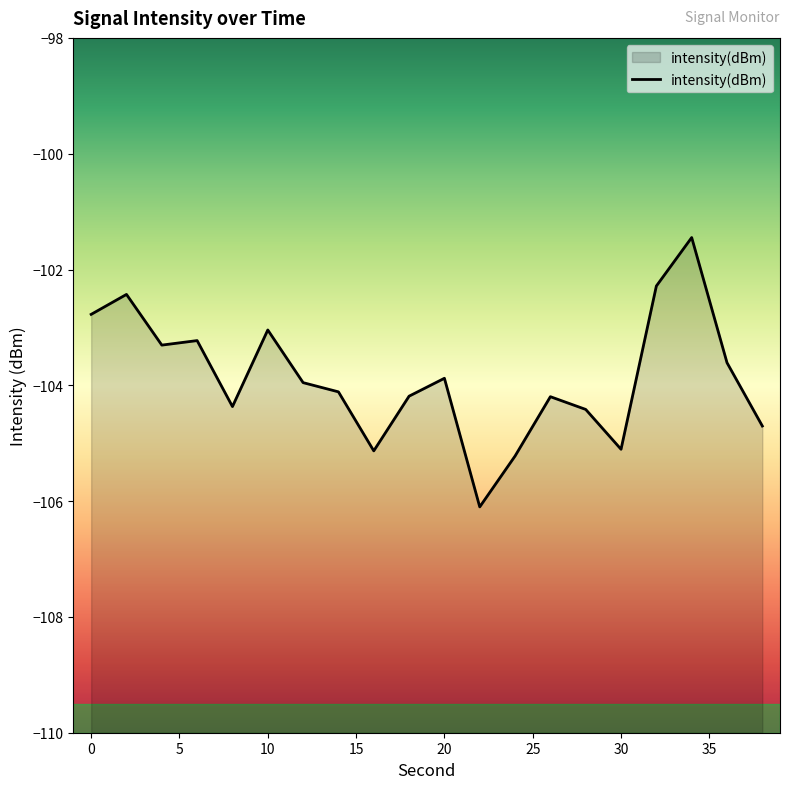

True or false: there are more than 1 points higher than both neighbors.

True